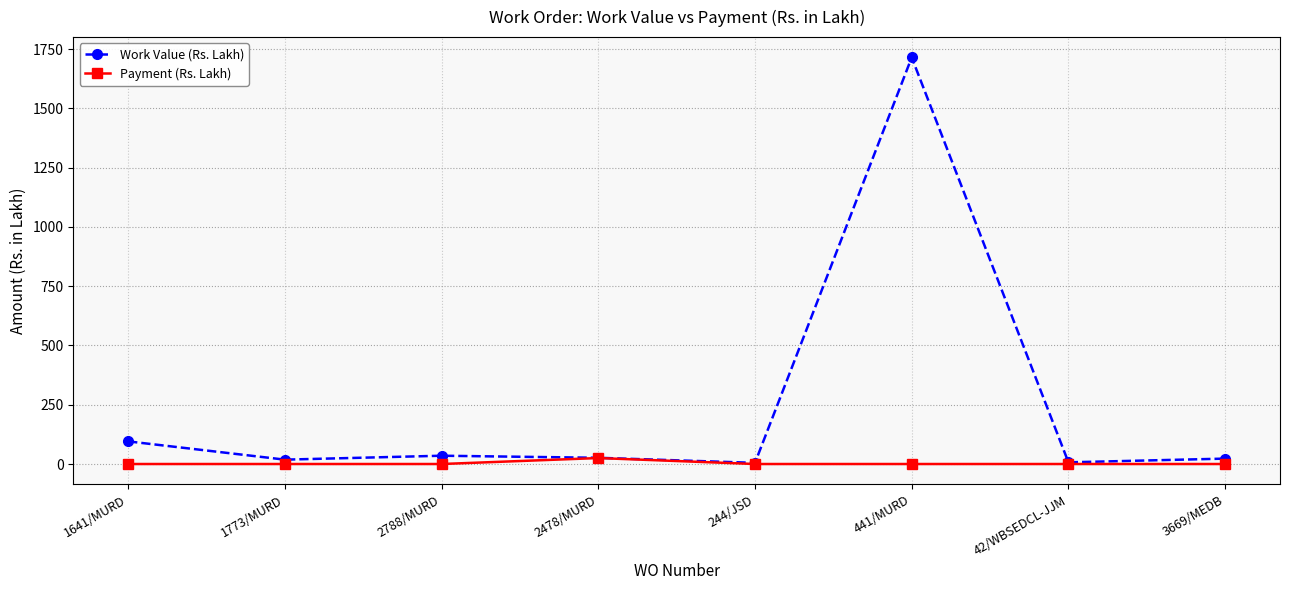

How many lines are shown in the chart?

2